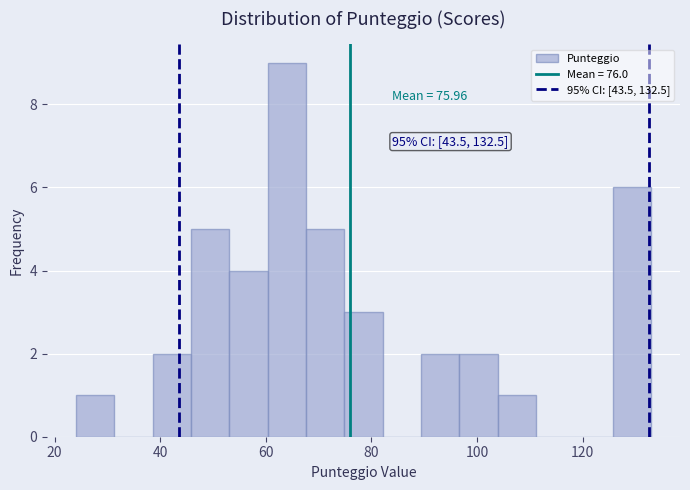

Read against the x-axis, roughly where is the centre of the tallest bar?

64